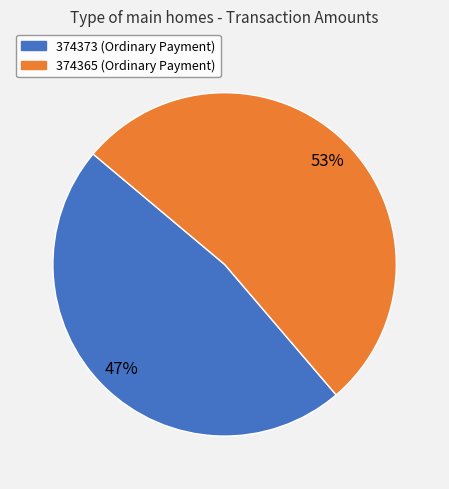

How many segments does this pie chart have?

2